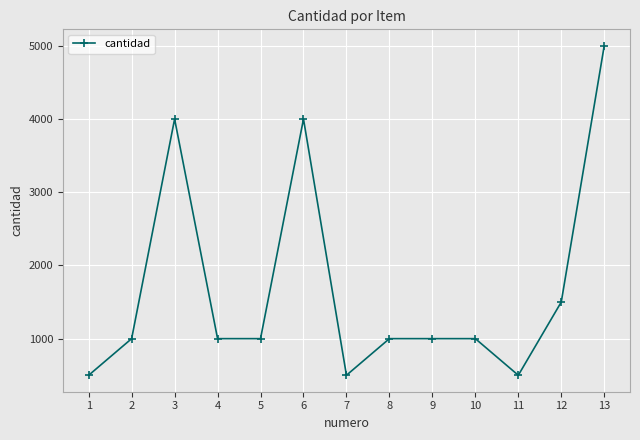

What is the value of the 3rd point from the left?

4000